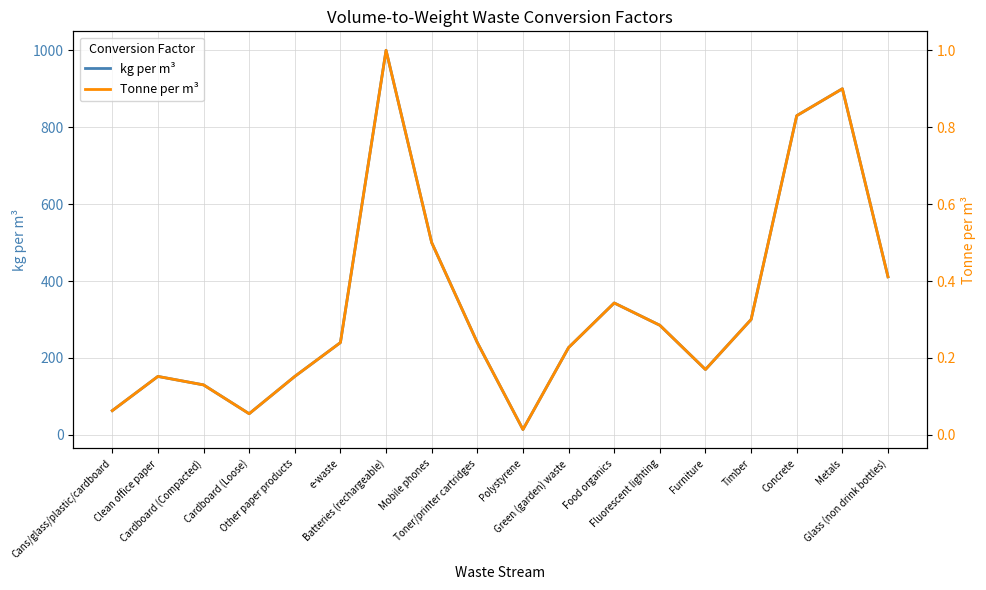

True or false: kg per m³ has a value of 55.0 at Cardboard (Loose).

True